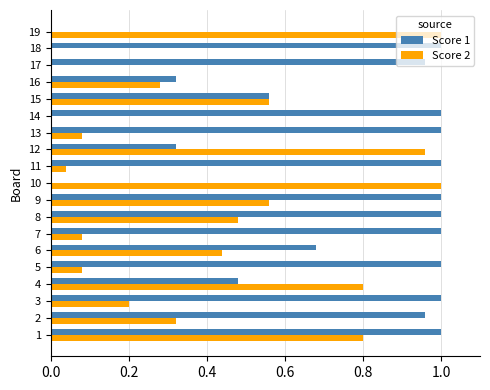

Between 9 and 18, which series saw the biggest shift?

Score 2